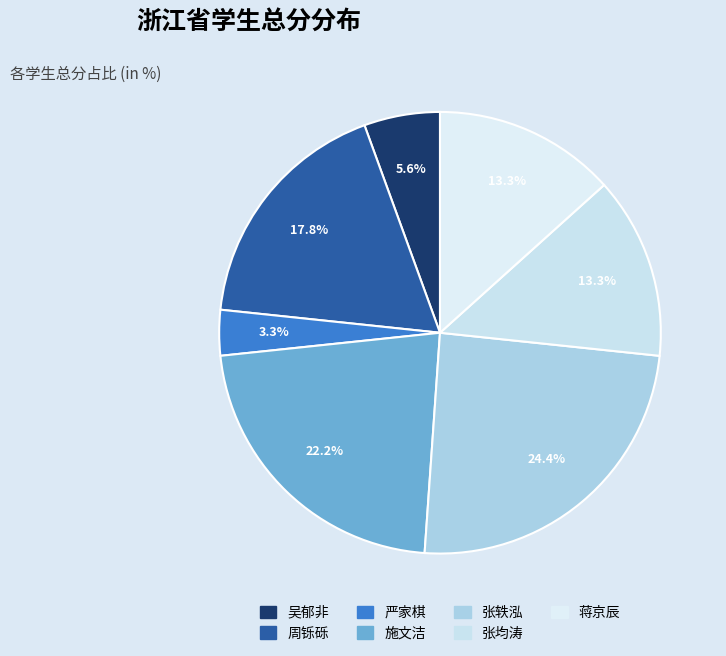

The 张轶泓 slice represents 19% of the pie. True or false?

False